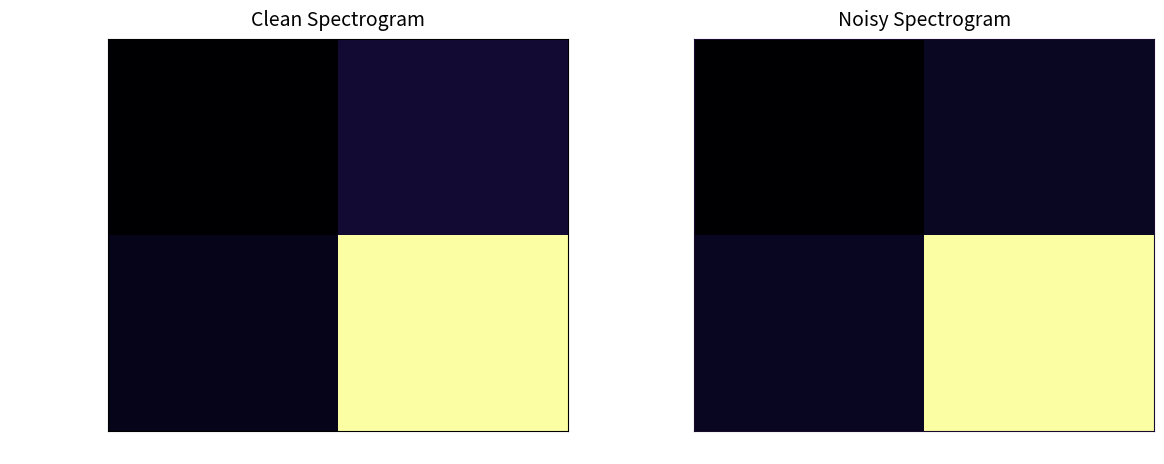

List the series in order of their overall mean, highest first.

230d692bb390…, b9798b06add4…